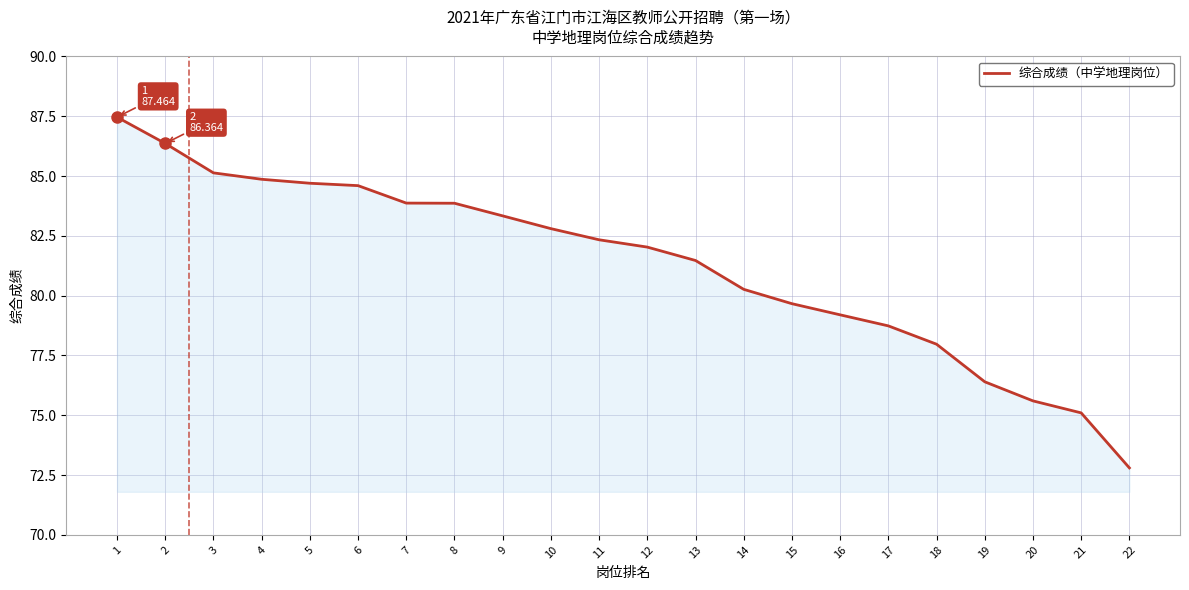

What is the ratio of the value at 16 to the value at 11?

1.0